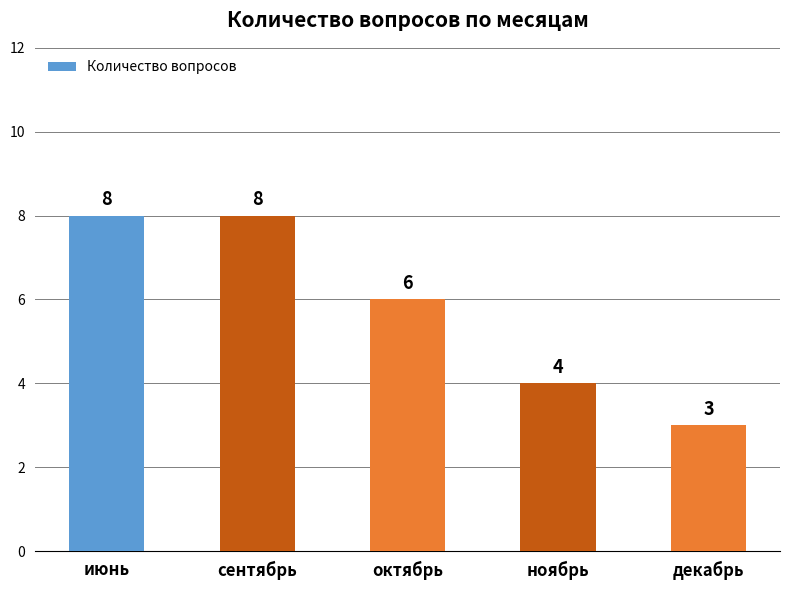

Where does the data first go above 6?

июнь